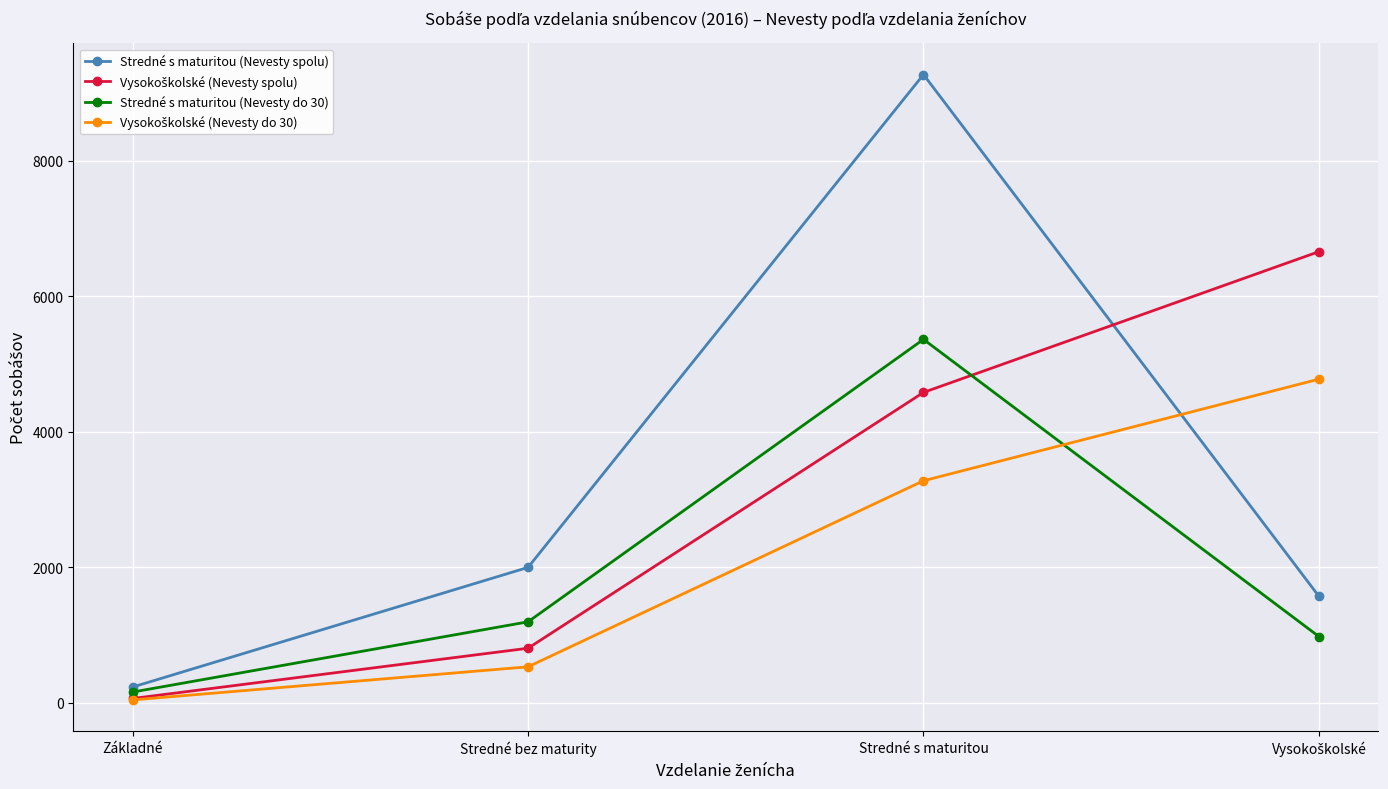

Which series has the largest range (max minus min)?

Stredné s maturitou (Nevesty spolu)